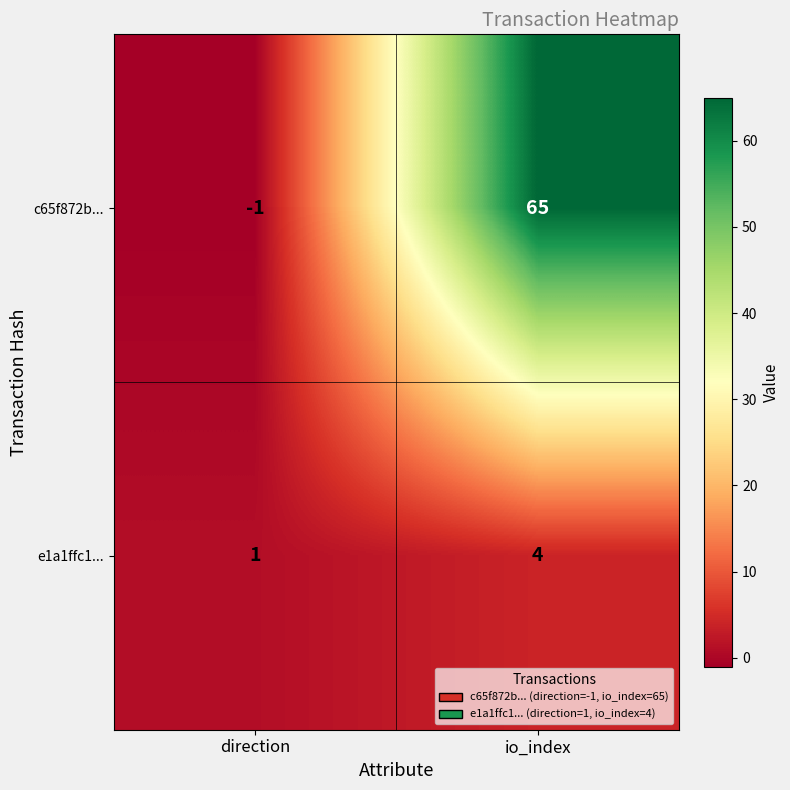

What is the sum of the e1a1ffc1... values at io_index and direction?

5